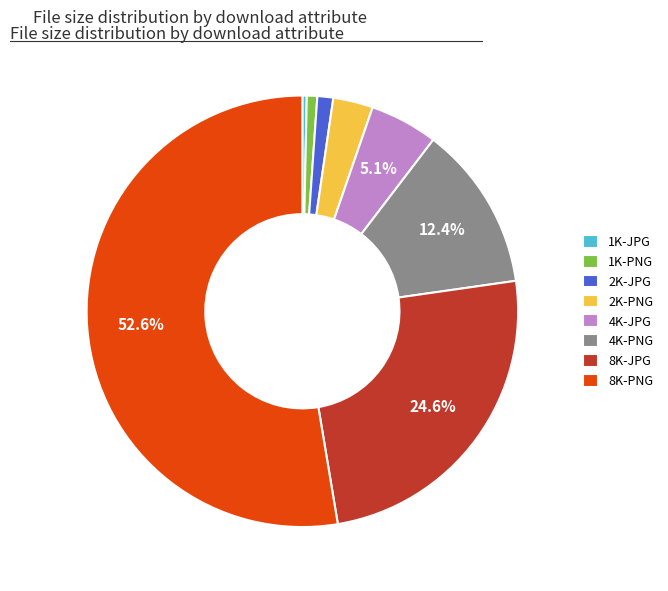

Which category has the biggest portion of the pie?

8K-PNG